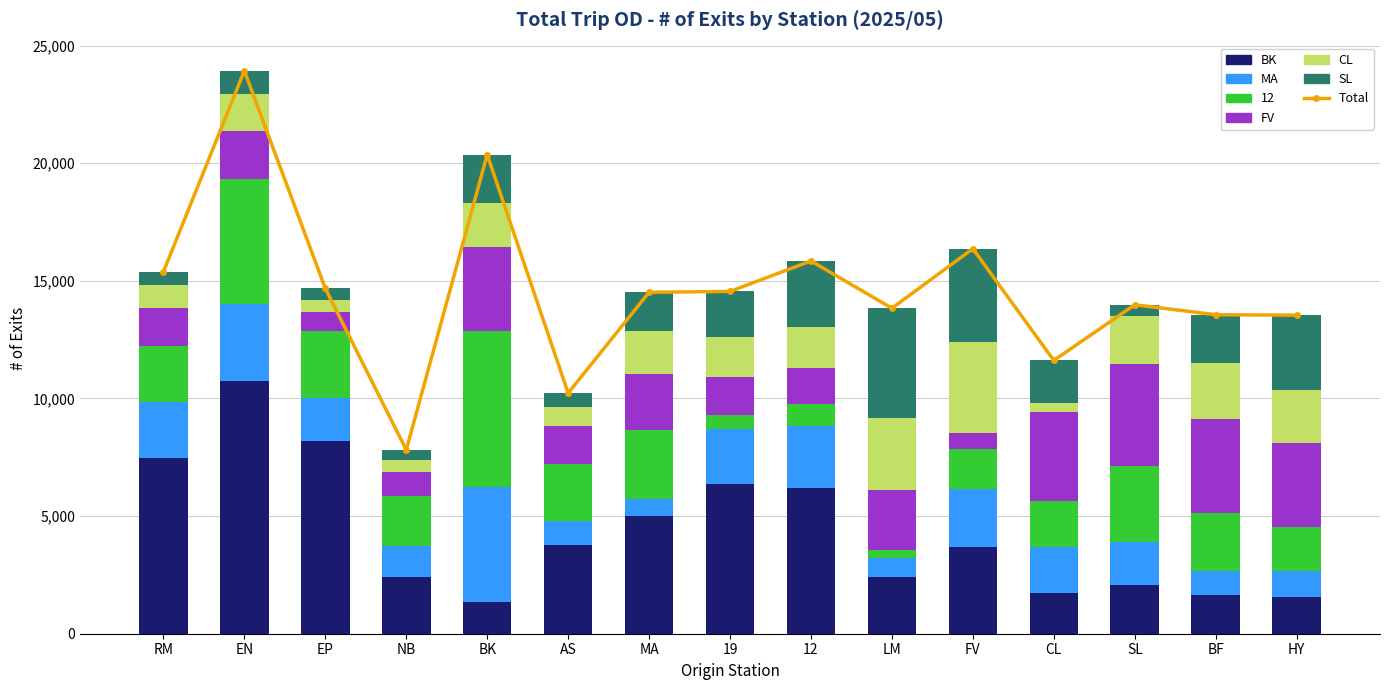

Are the bars horizontal?

No